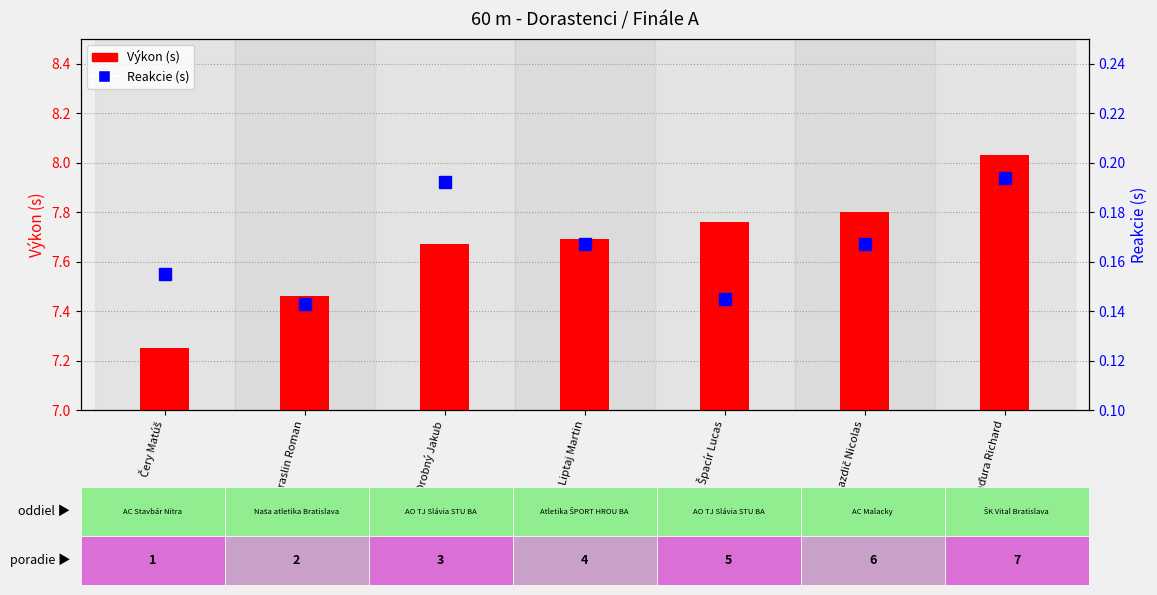

Which has a higher value, Čery Matúš or Baďura Richard?

Baďura Richard